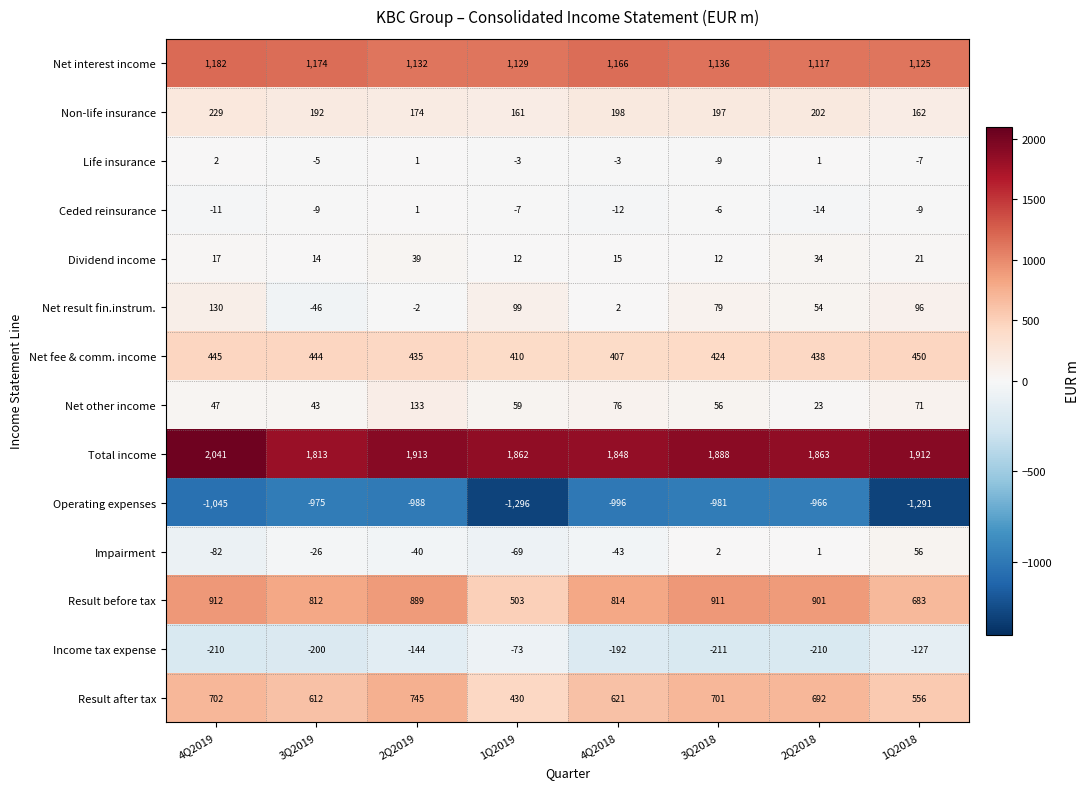

The Net result fin.instrum. series shows -1 at 2Q2019. True or false?

False